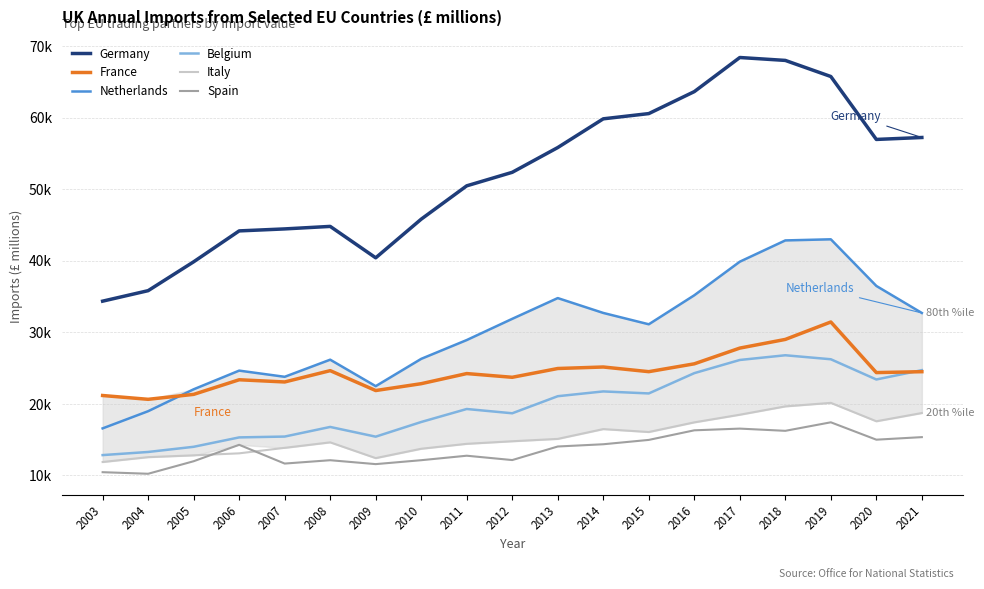

In Netherlands, how many points are lower than both neighbors (excluding endpoints)?

3